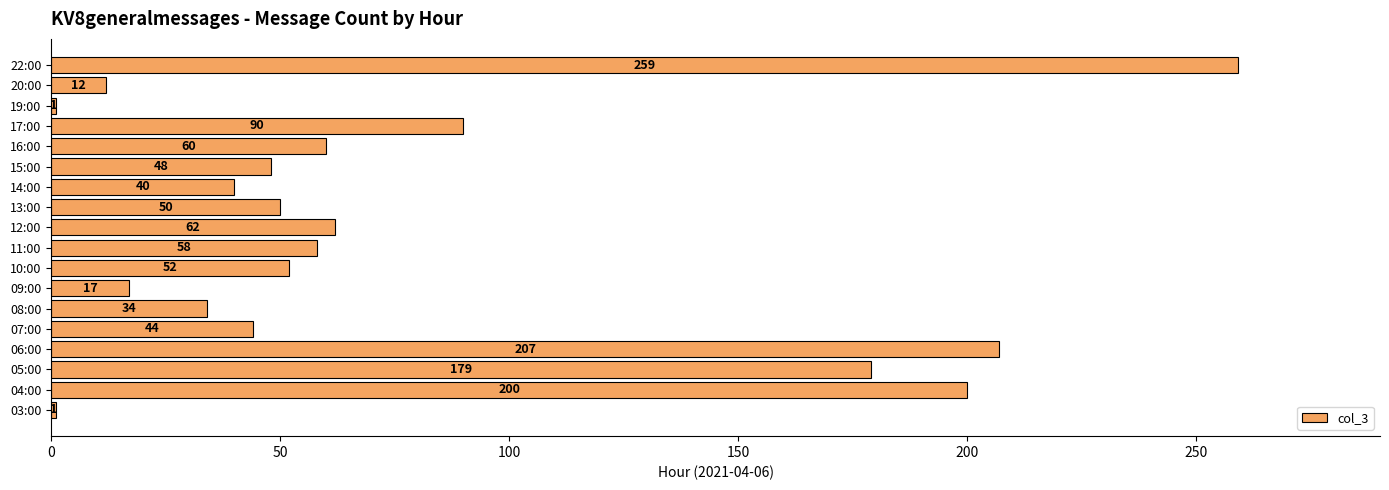

What is the difference between the maximum and minimum values?

258